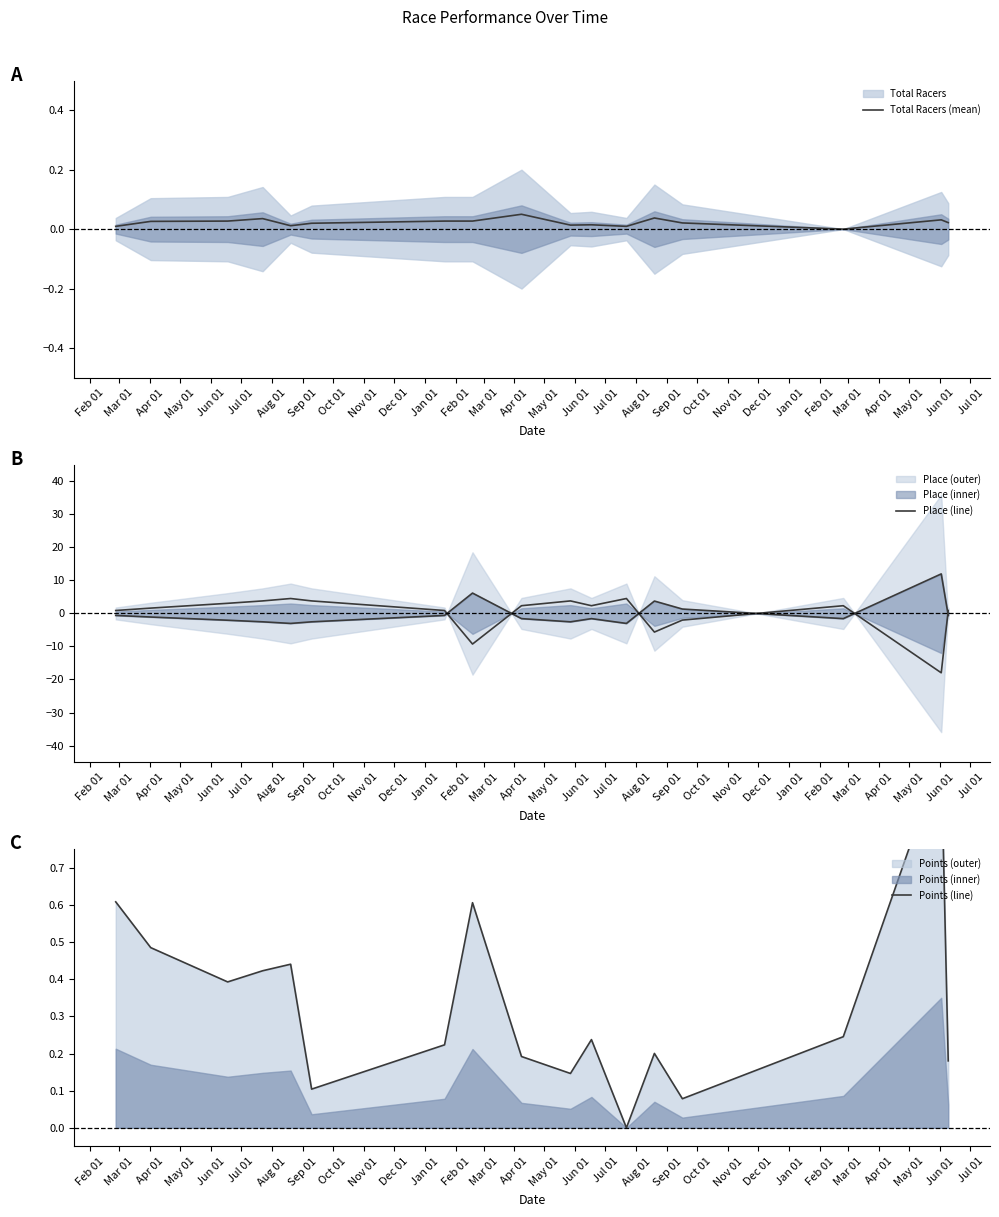

How many values in the Total Racers (mean) series exceed 0?

16